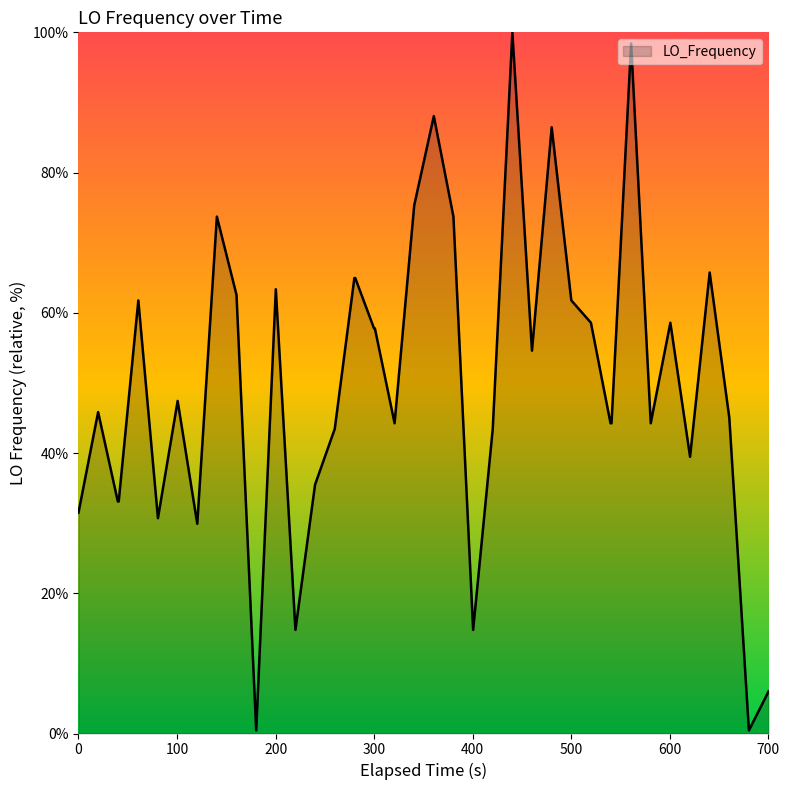

What is the greatest value displayed?

100.0